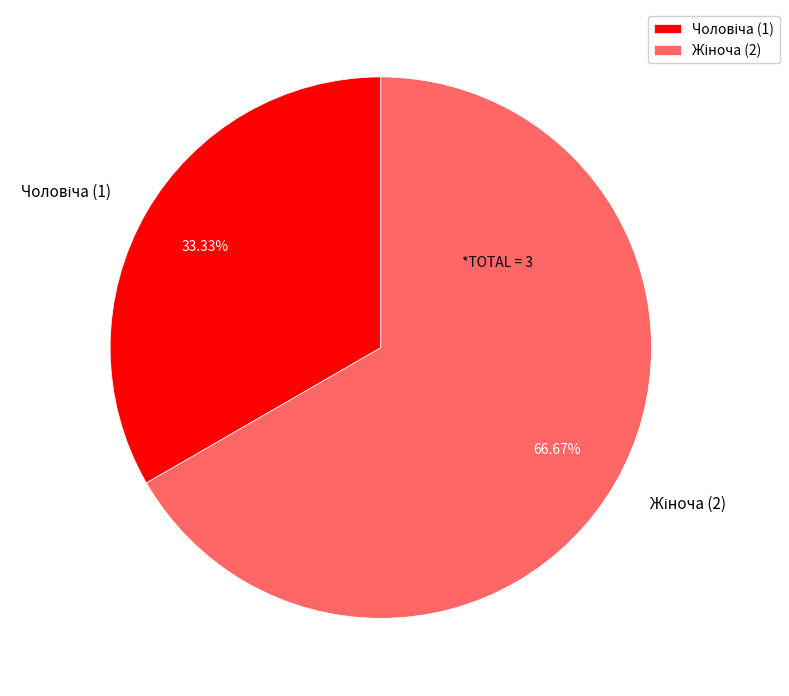

Does any single category account for the majority?

Yes